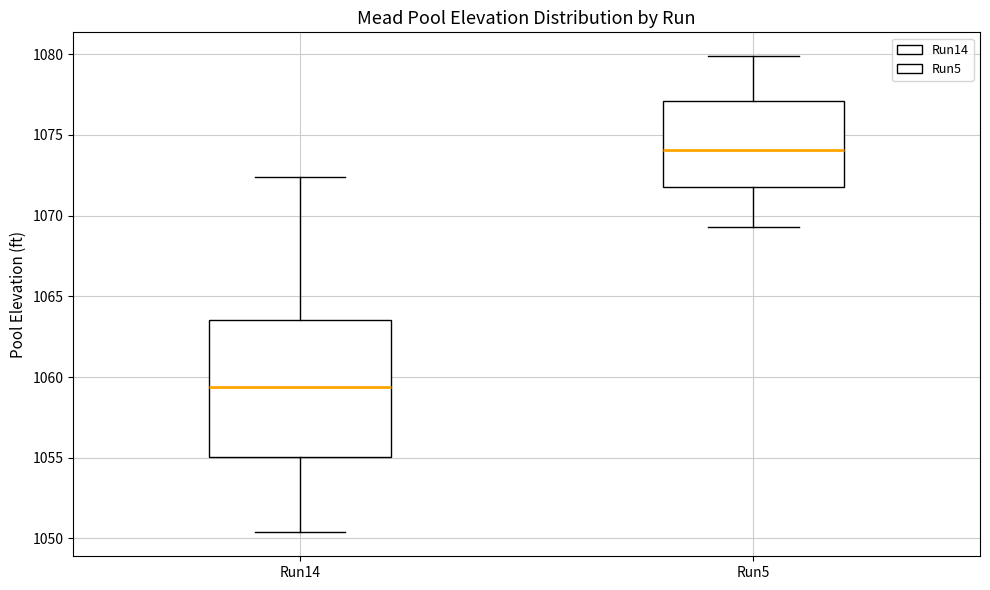

Reading left to right, read every box against the y-axis: the position of its median line, the range the box covers, and the ends of its whiskers. The values are not printed on the chart, so give them approximately, as read against the axis.

Run14: median 1059.5, box 1055.0 to 1063.5, whiskers 1050.5 to 1072.5
Run5: median 1074.0, box 1072.0 to 1077.0, whiskers 1069.5 to 1080.0